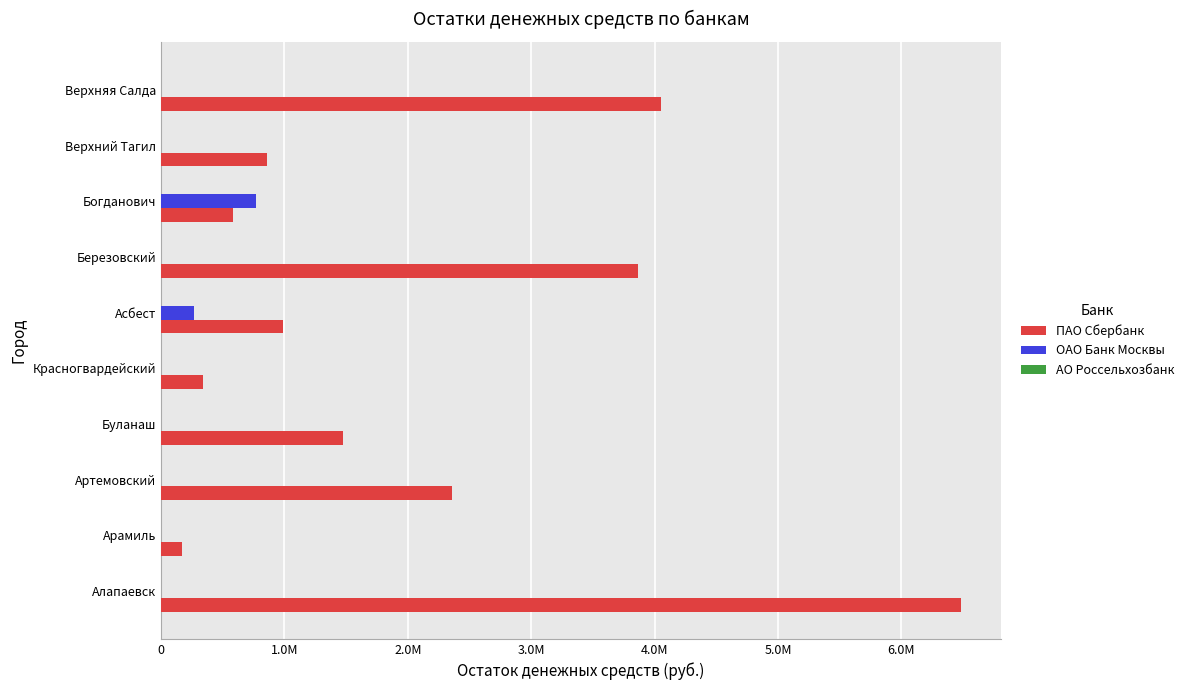

What is the value of the АО Россельхозбанк bar at the 3rd from the left?

0.2